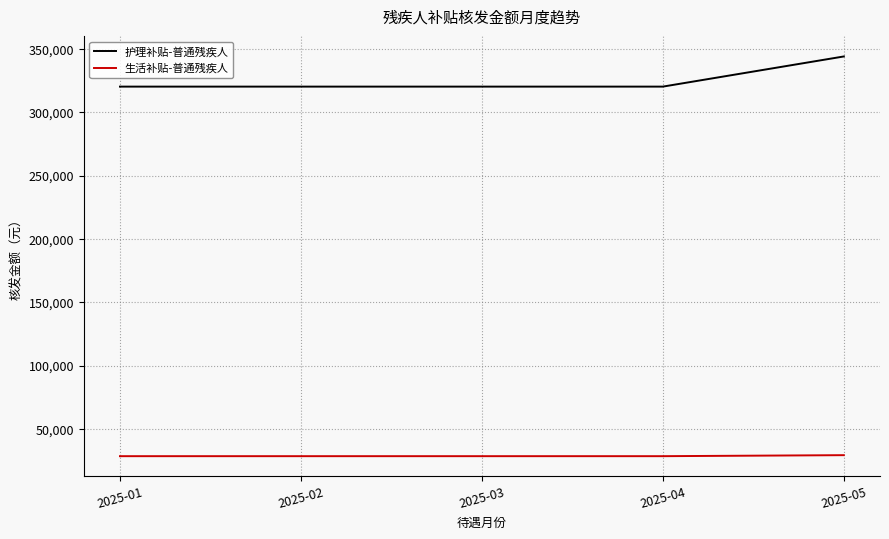

True or false: 生活补贴-普通残疾人 and 护理补贴-普通残疾人 cross at least once.

False